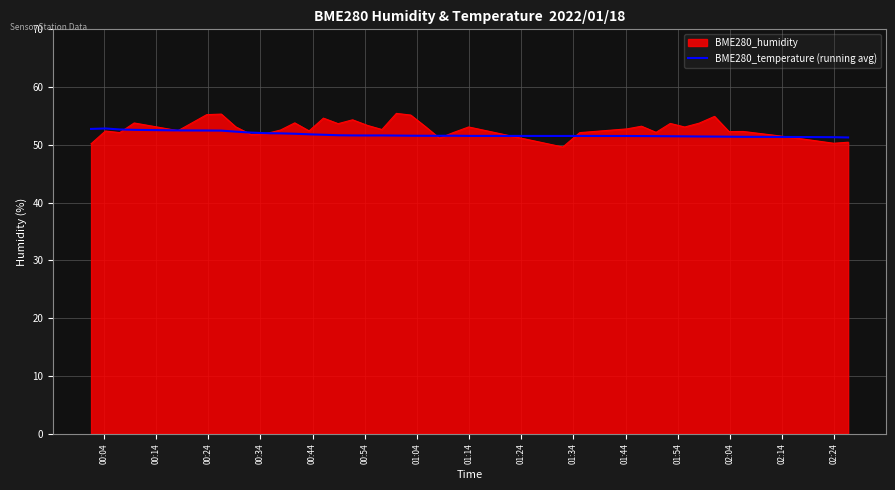

What is the minimum value shown in the chart?

49.6